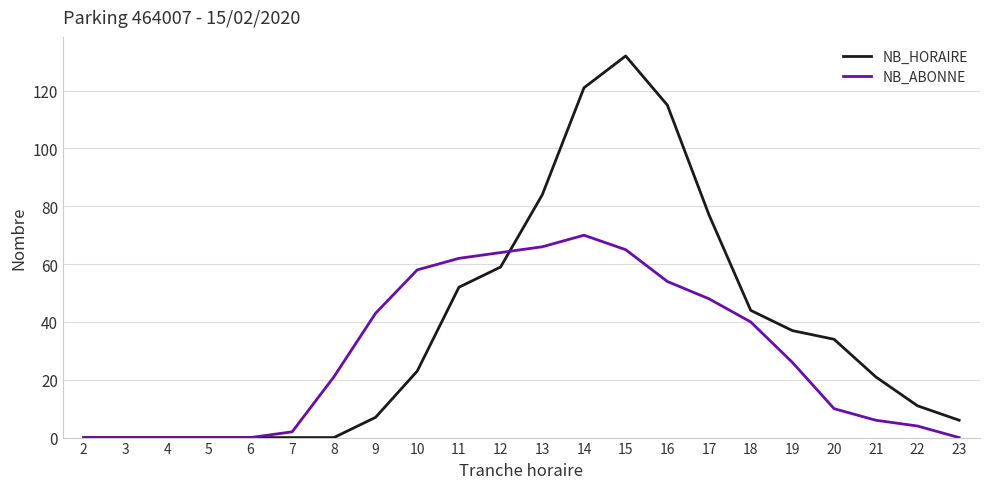

Between 15 and 22, which series saw the biggest shift?

NB_HORAIRE